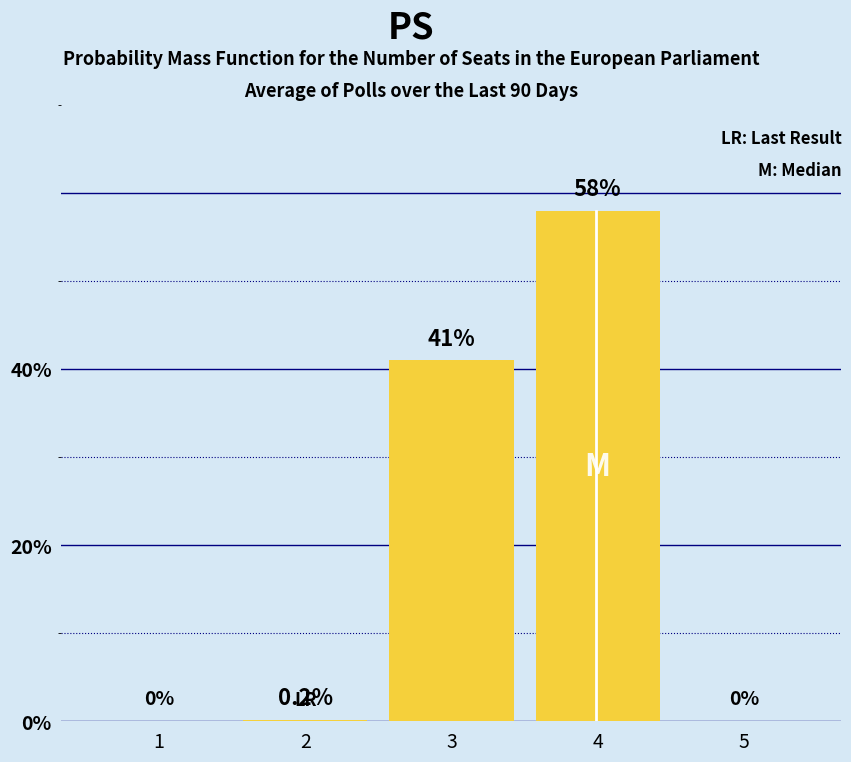

The chart shows a value of 0.2 at 2. True or false?

True